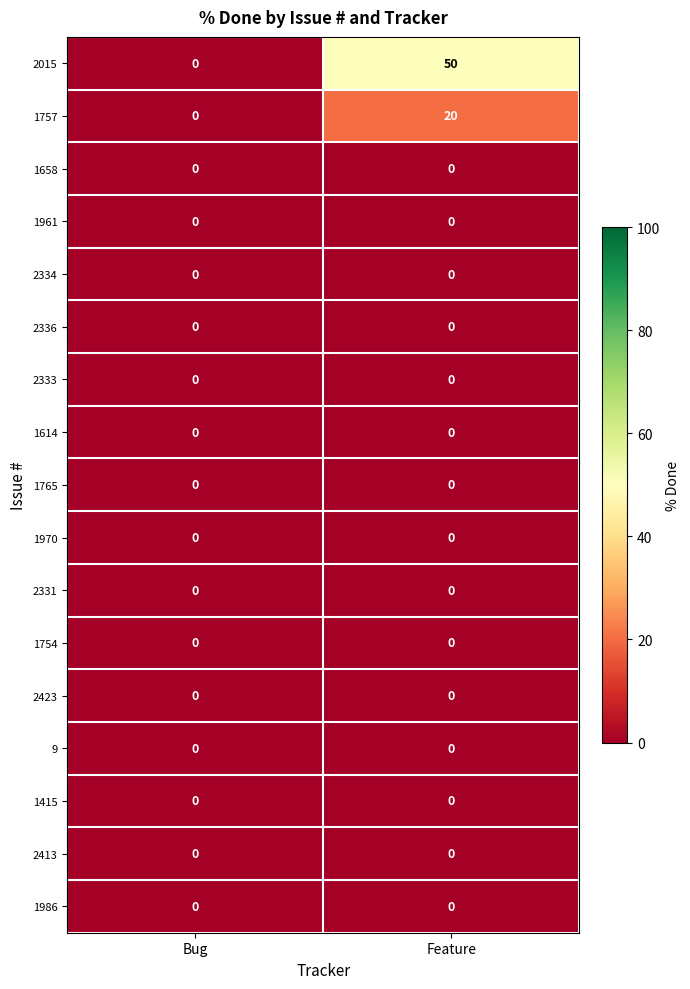

At which category does the chart reach its peak across all series?

Feature